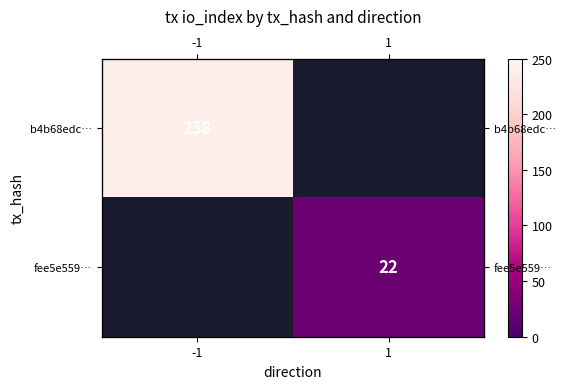

True or false: fee5e559… has a value of 10.4 at 1.

False